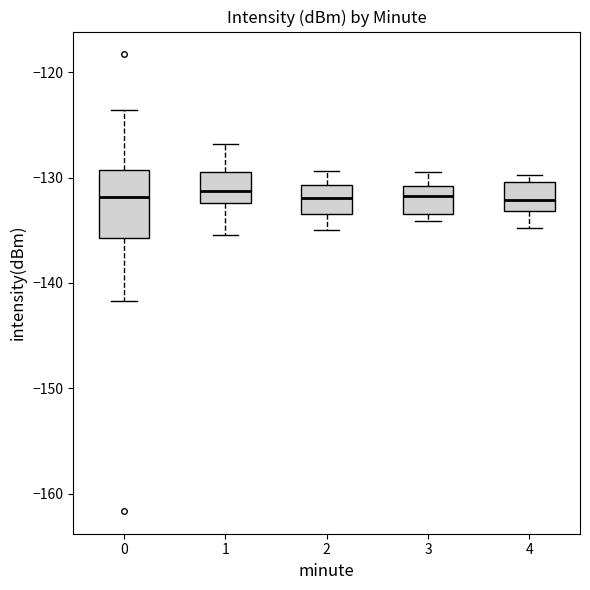

Where does the median line of the box at x = 2 sit on the y-axis? The values are not printed on the chart, so give them approximately, as read against the axis.

-132